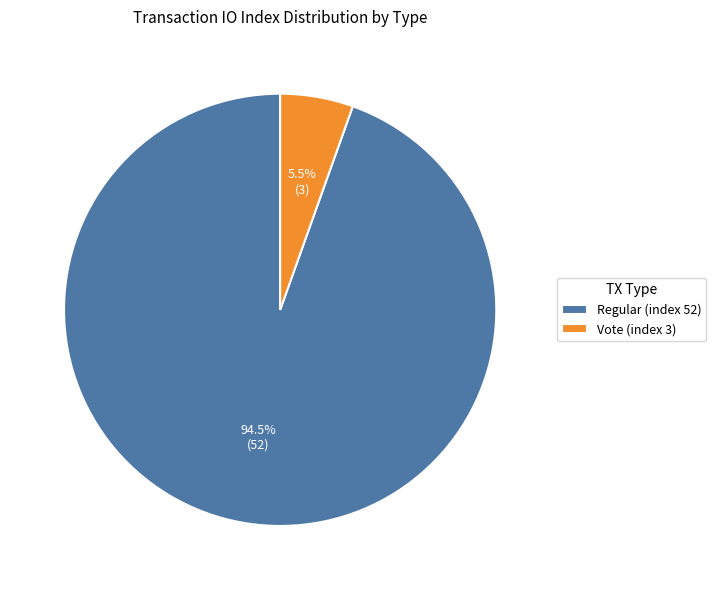

True or false: Regular (index 52) accounts for 84% of the total.

False